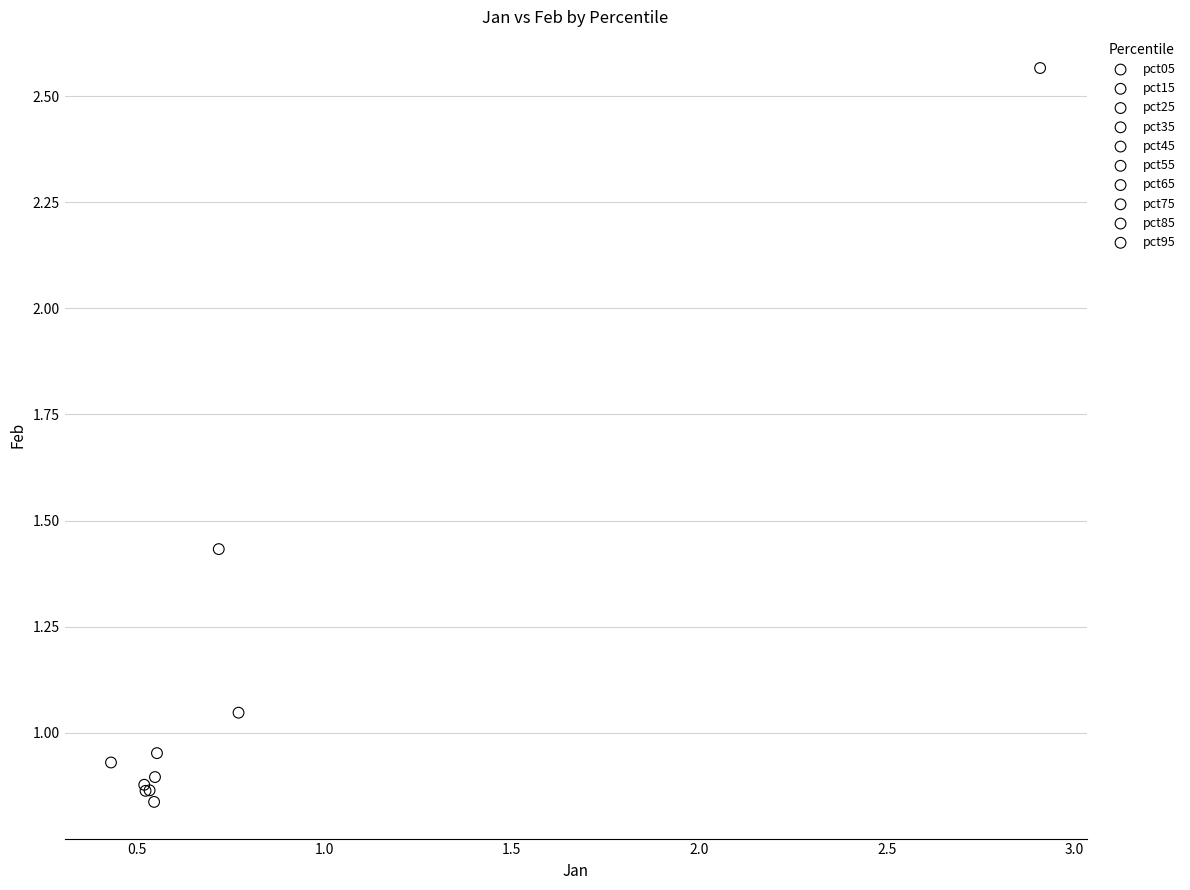

What are all the series names shown in the legend?

pct05, pct15, pct25, pct35, pct45, pct55, pct65, pct75, pct85, pct95